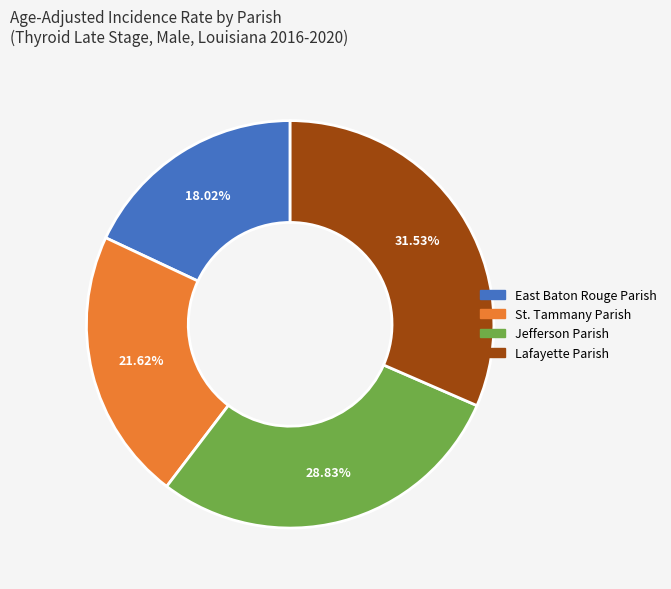

To the nearest percent, what is the combined percentage of Lafayette Parish and East Baton Rouge Parish?

50%